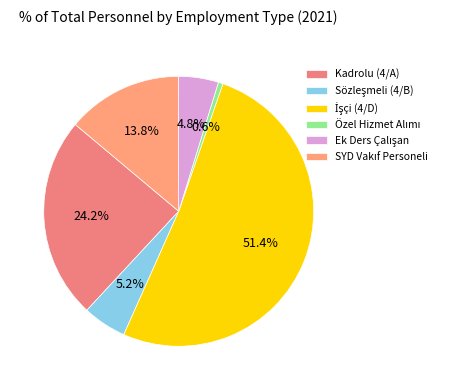

Which slice represents more than half of the pie?

İşçi (4/D)